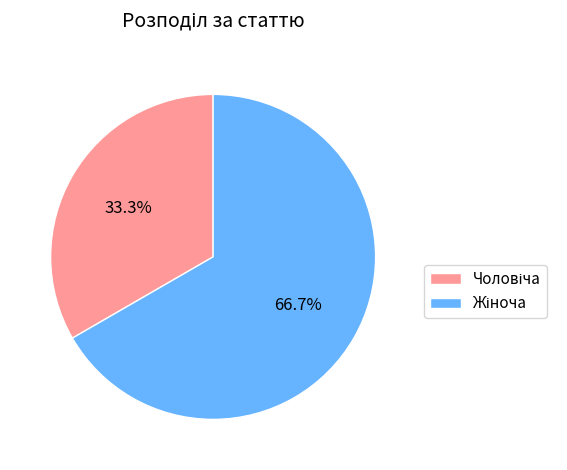

Is there any slice that represents more than half of the pie?

Yes